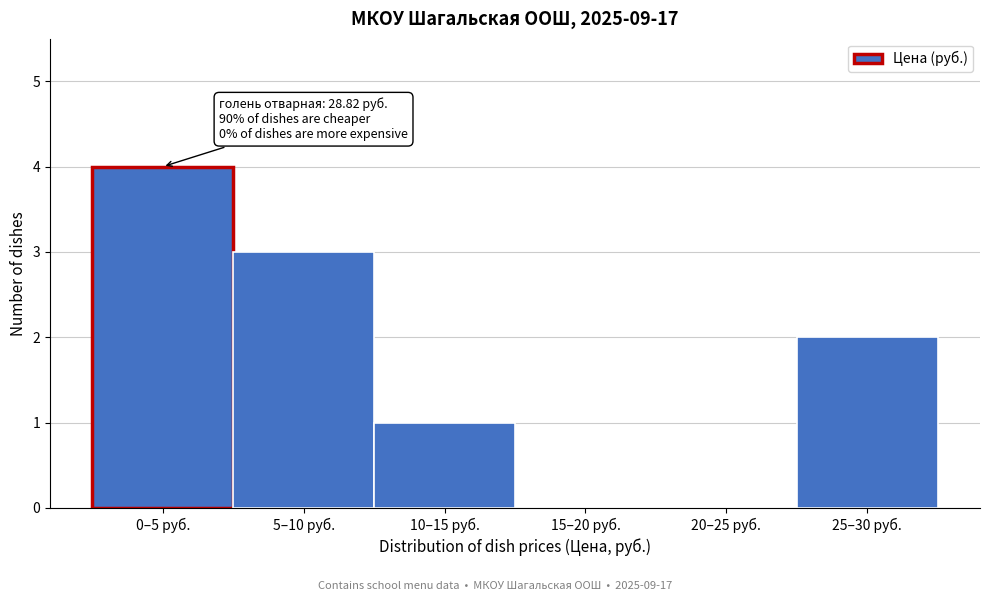

Reading left to right, what are all the values shown in this chart?

0–5 руб.=4	5–10 руб.=3	10–15 руб.=1	15–20 руб.=0	20–25 руб.=0	25–30 руб.=2